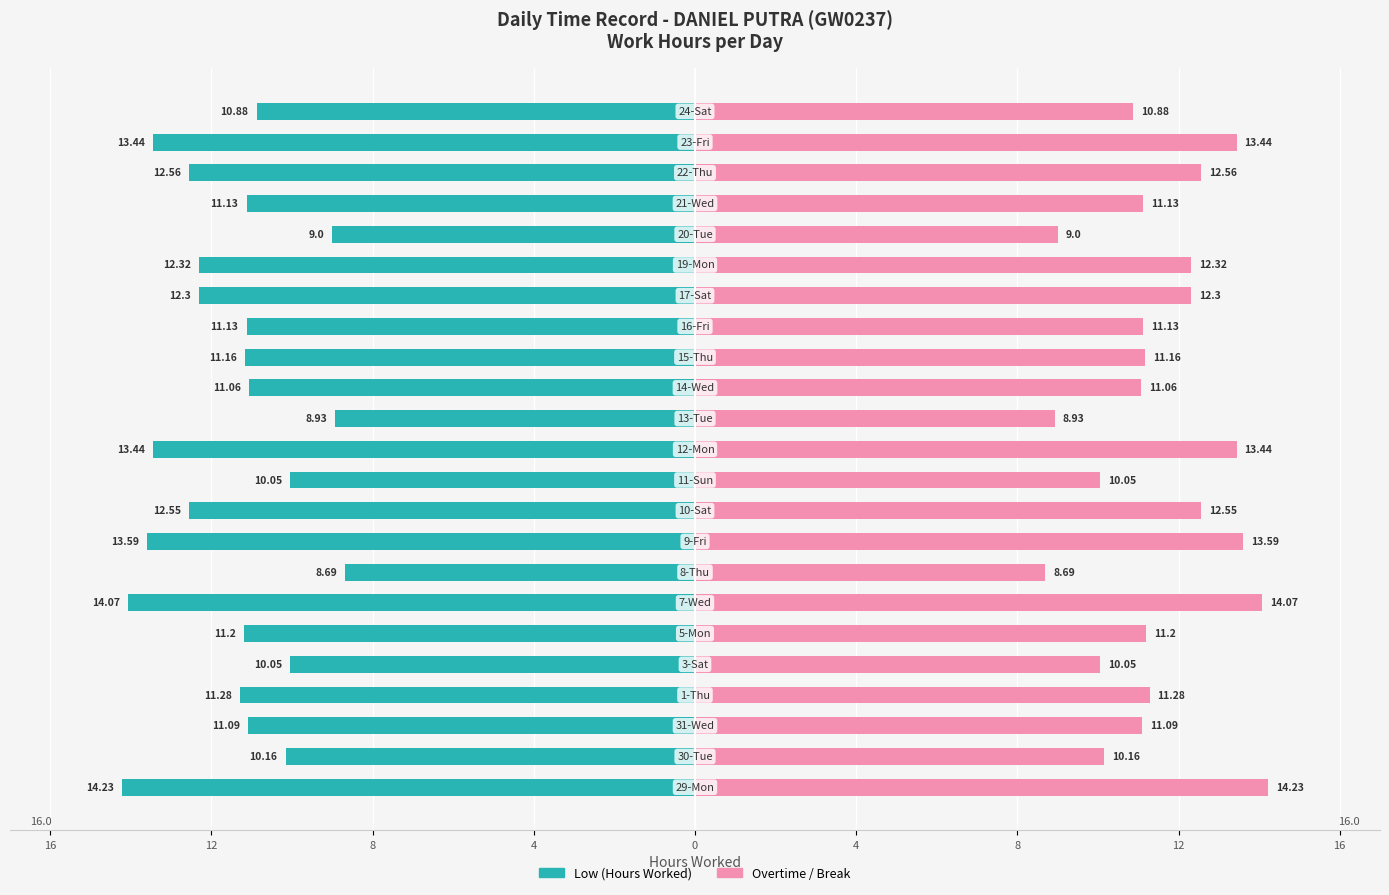

How many bars are there in each group?

2